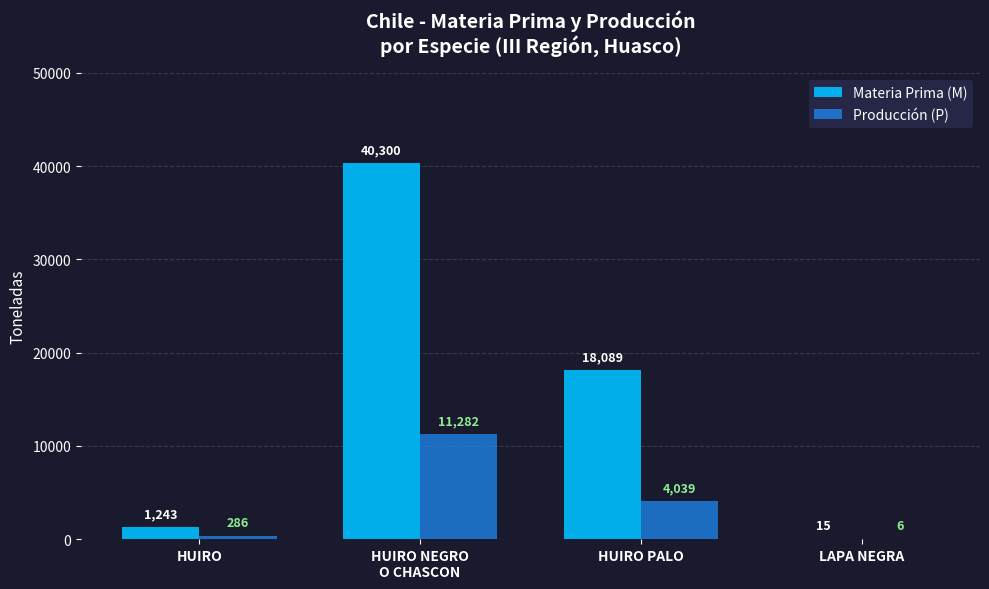

Which series has the largest total across all categories?

Materia Prima (M)